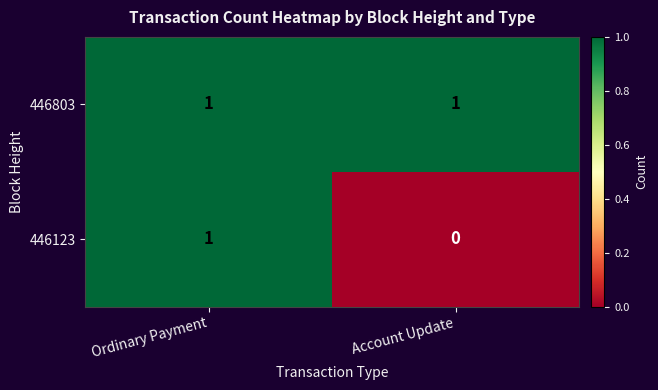

Is it true that 446803 equals 0 at Account Update?

False